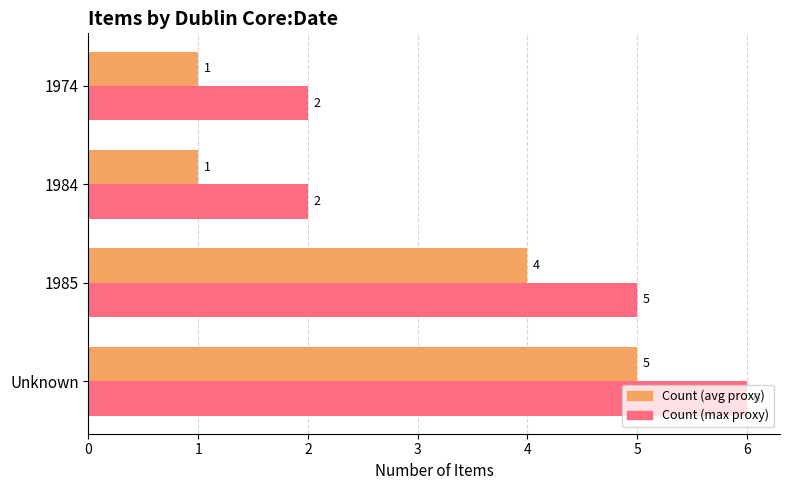

The value of Count (avg proxy) at 1985 is 4. True or false?

True